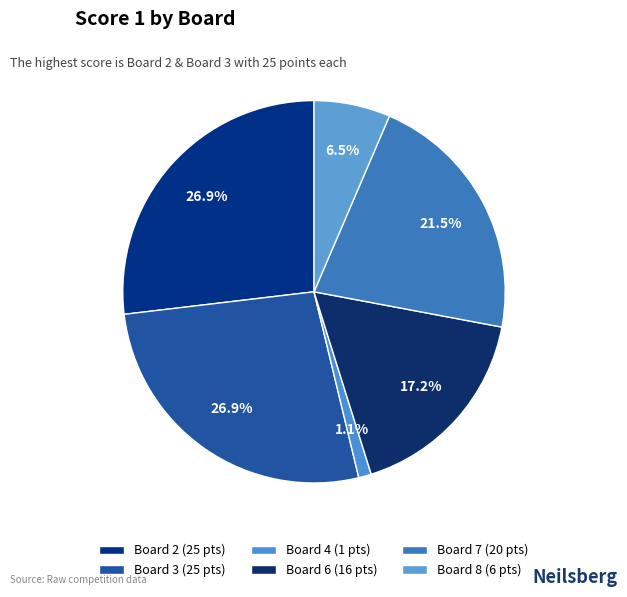

Count the number of slices in the pie.

6